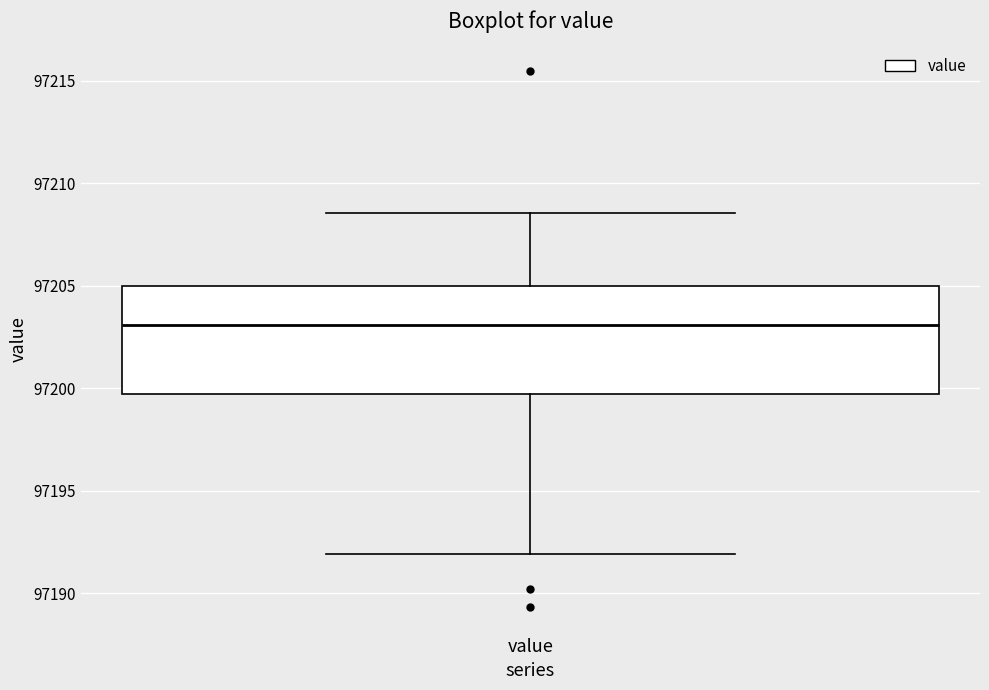

Transcribe this box plot: give where the median line is, the range the box spans, and where the two whiskers end, as read against the y-axis. The values are not printed on the chart, so give them approximately, as read against the axis.

median 97203.0, box 97199.5 to 97205.0, whiskers 97192.0 to 97208.5